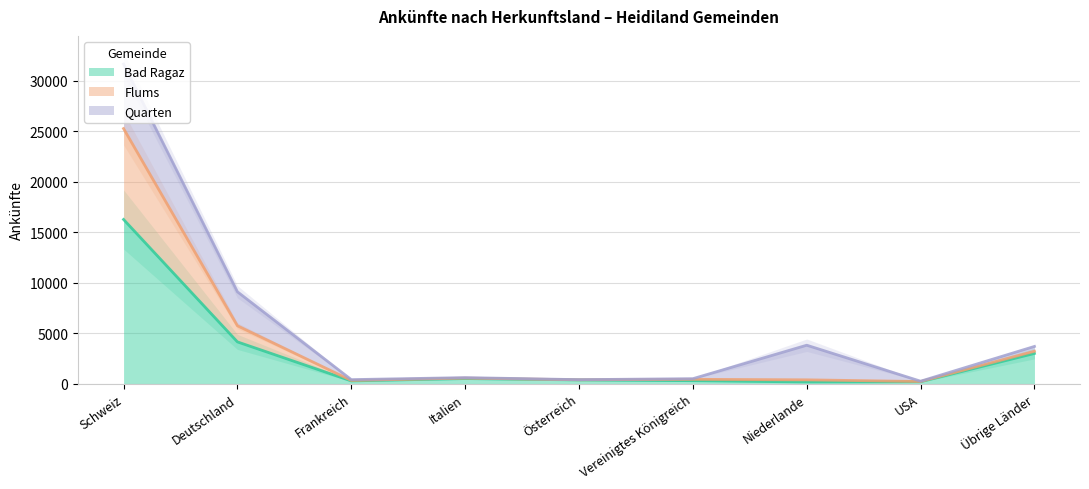

True or false: Flums and Bad Ragaz cross at least once.

False